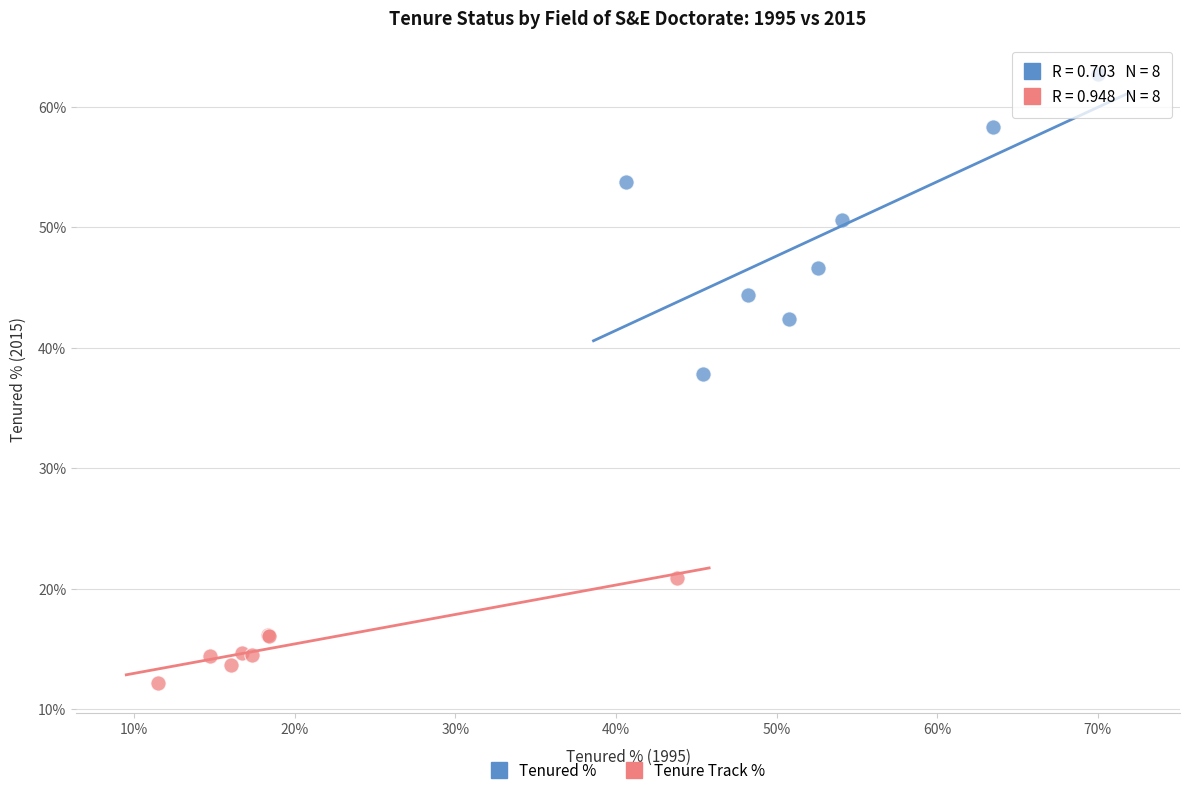

Which series has the widest spread of Y values?

Tenured %